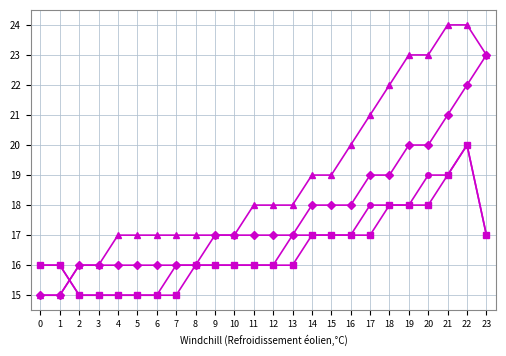

At which category is the sum across all series the highest?

22